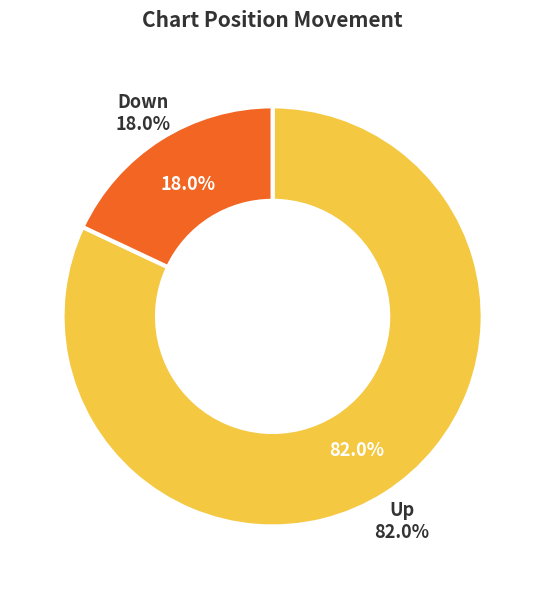

Which category has the smallest portion of the pie?

down